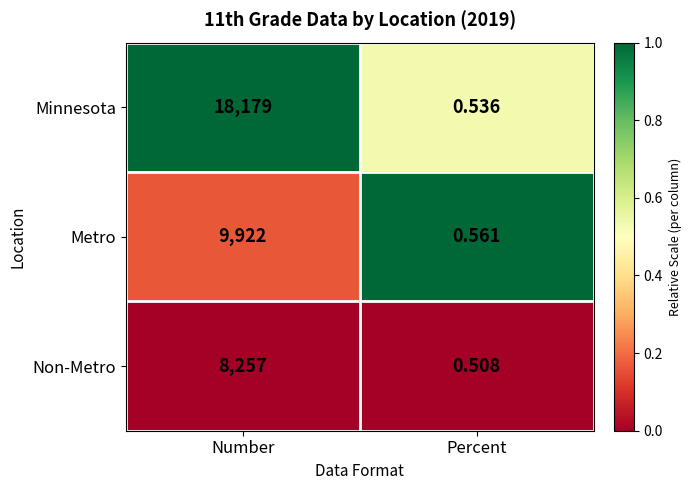

At which label does Metro reach its peak?

Number